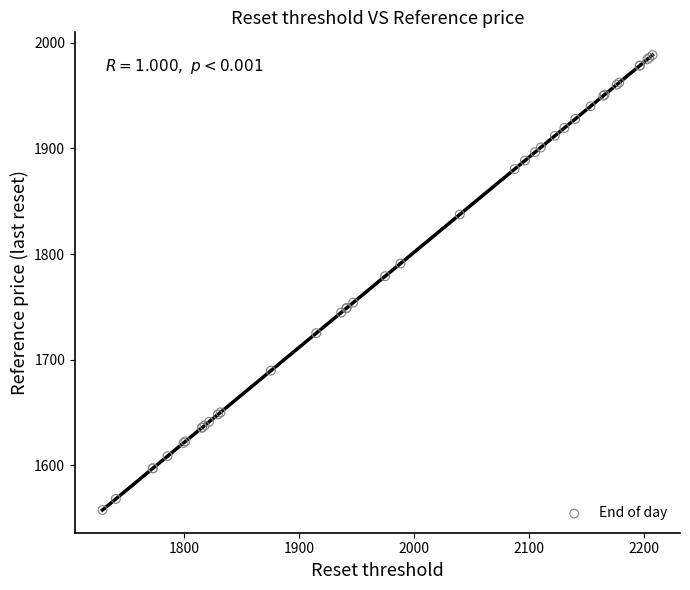

What Y value in the scatter plot is closest to 1773?

1779.0